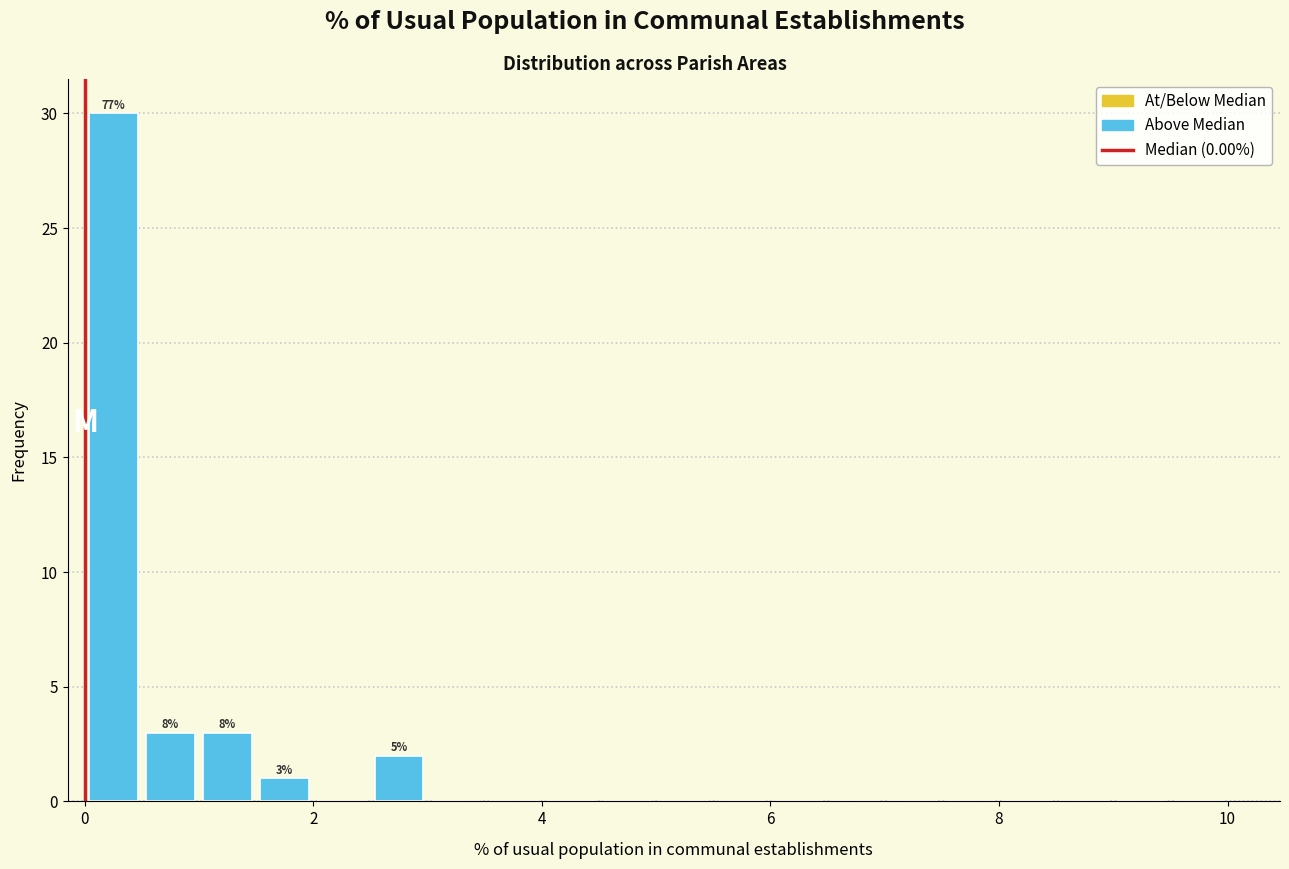

Read against the x-axis, roughly where is the centre of the tallest bar?

0.2